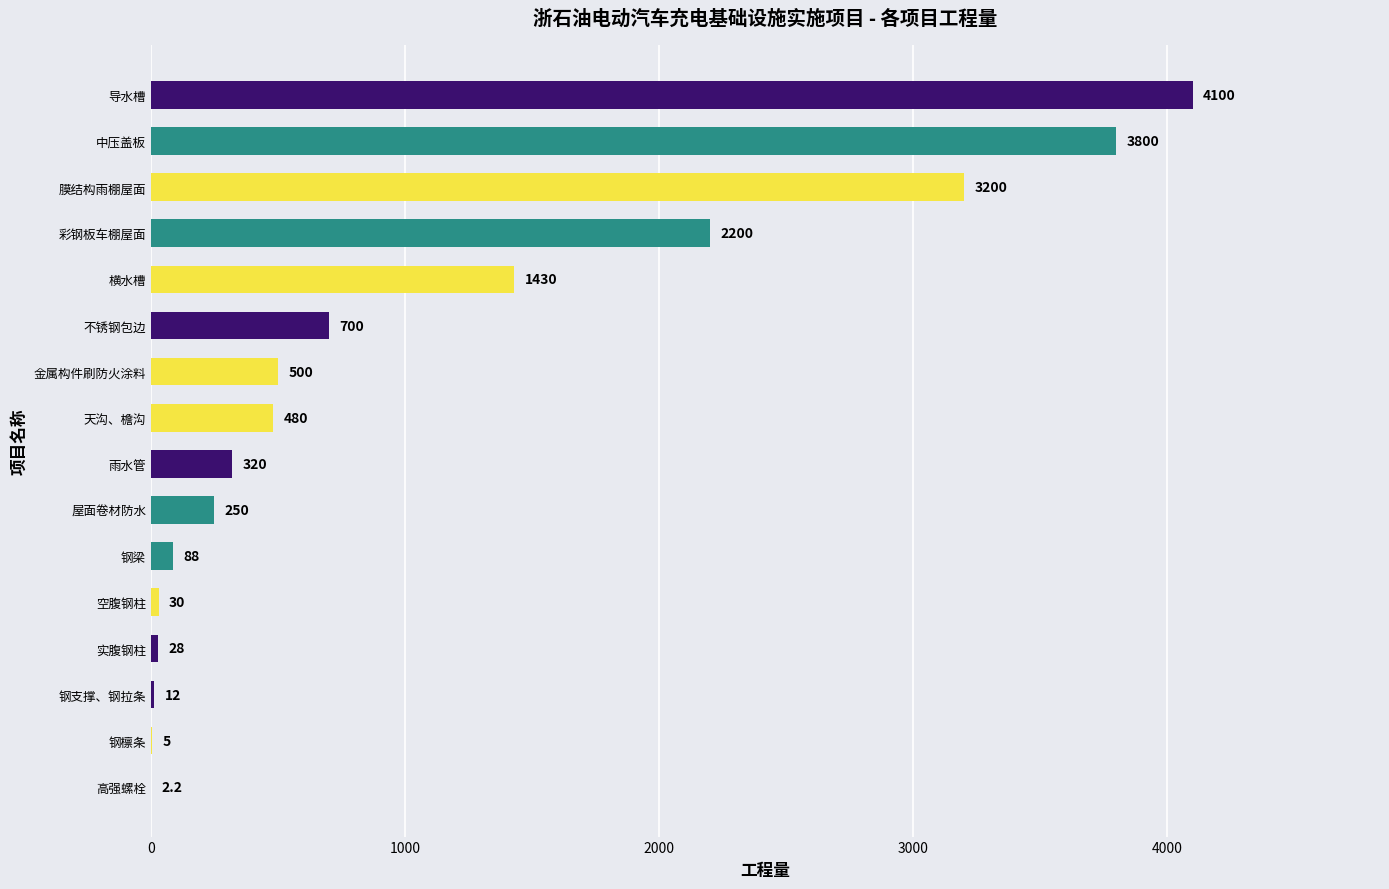

Where is the data nearest to the value 2051?

彩钢板车棚屋面